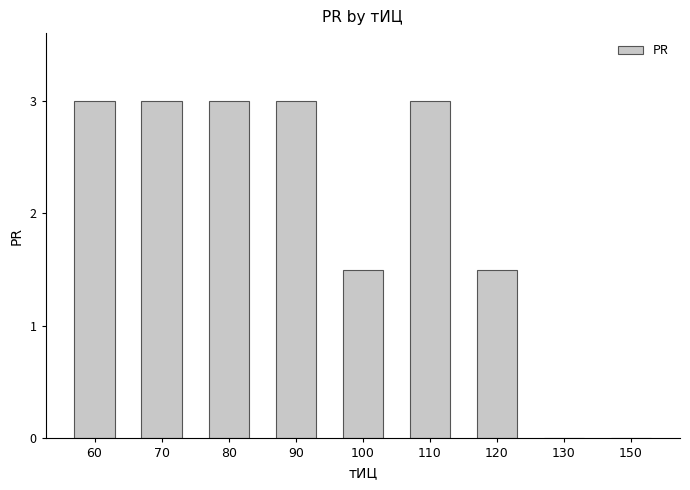

How many distinct data groups are displayed?

1